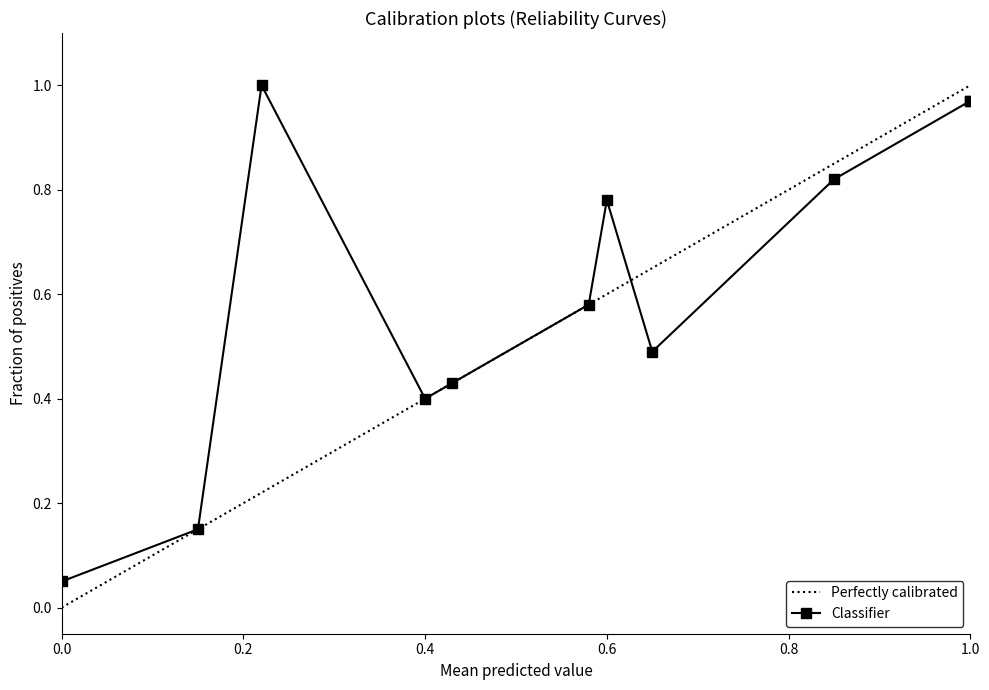

List the series in order of their peak value, highest first.

Perfectly calibrated, Classifier